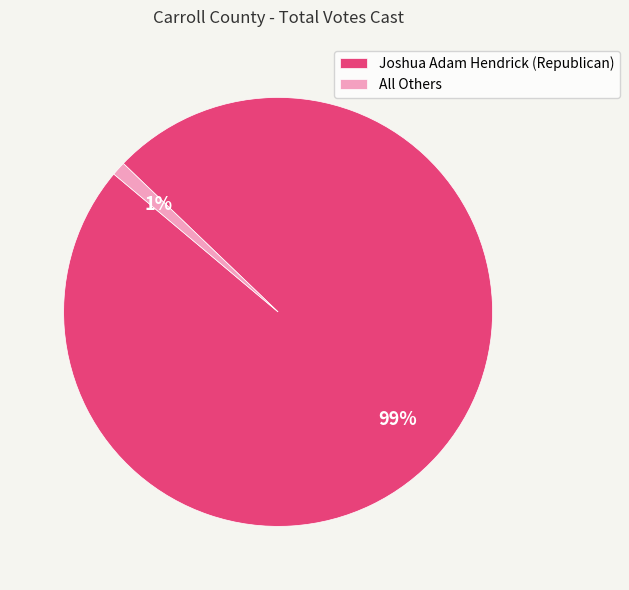

Count the number of slices in the pie.

2